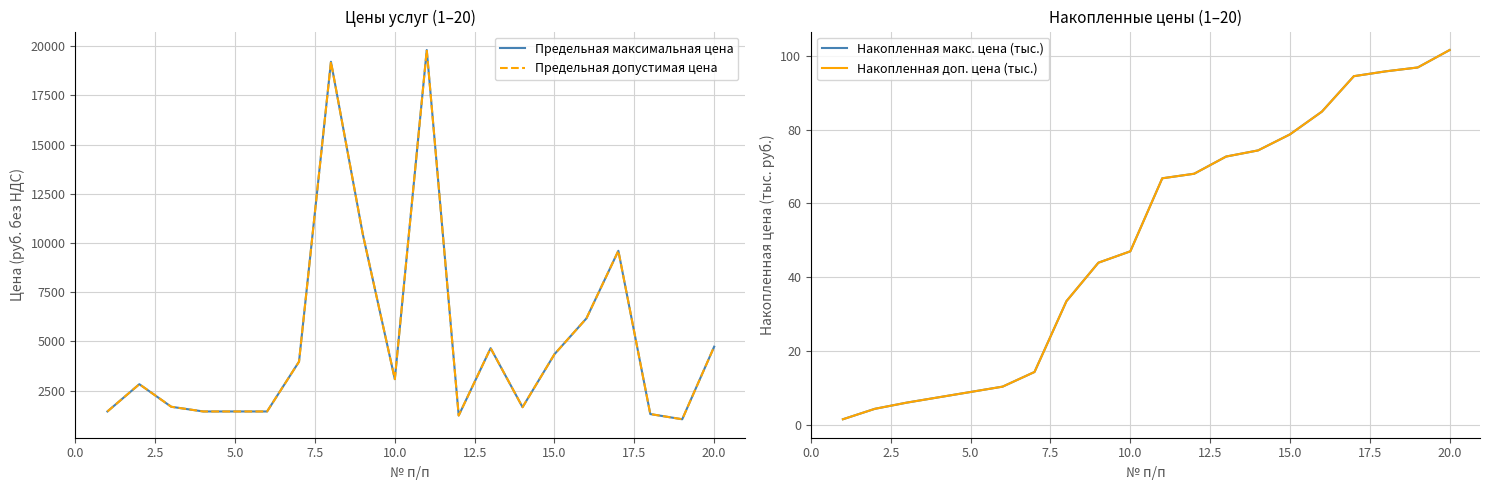

Which series has the largest total across all categories?

Предельная максимальная цена